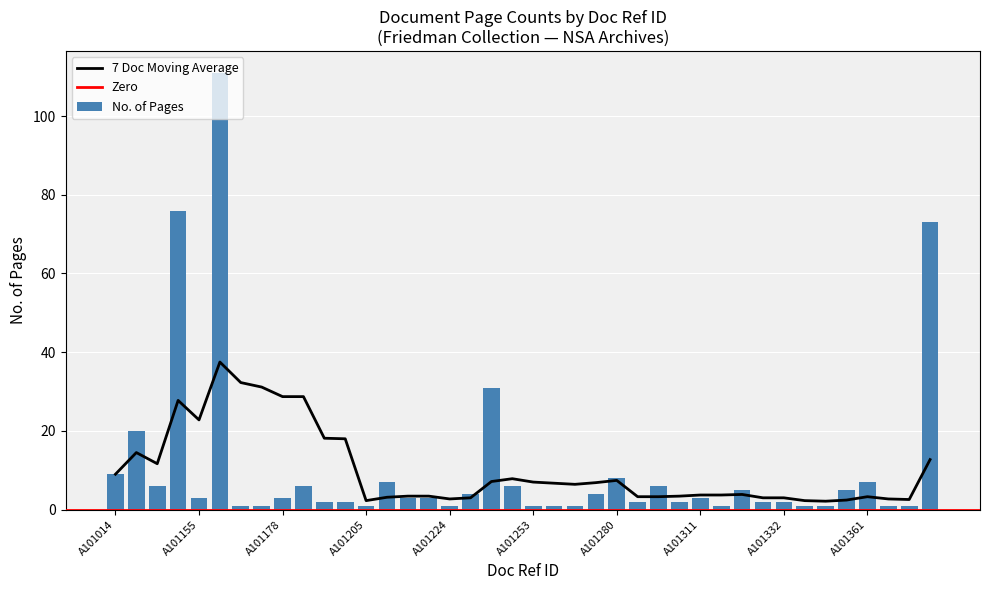

What is the difference between the maximum and second lowest values?

110